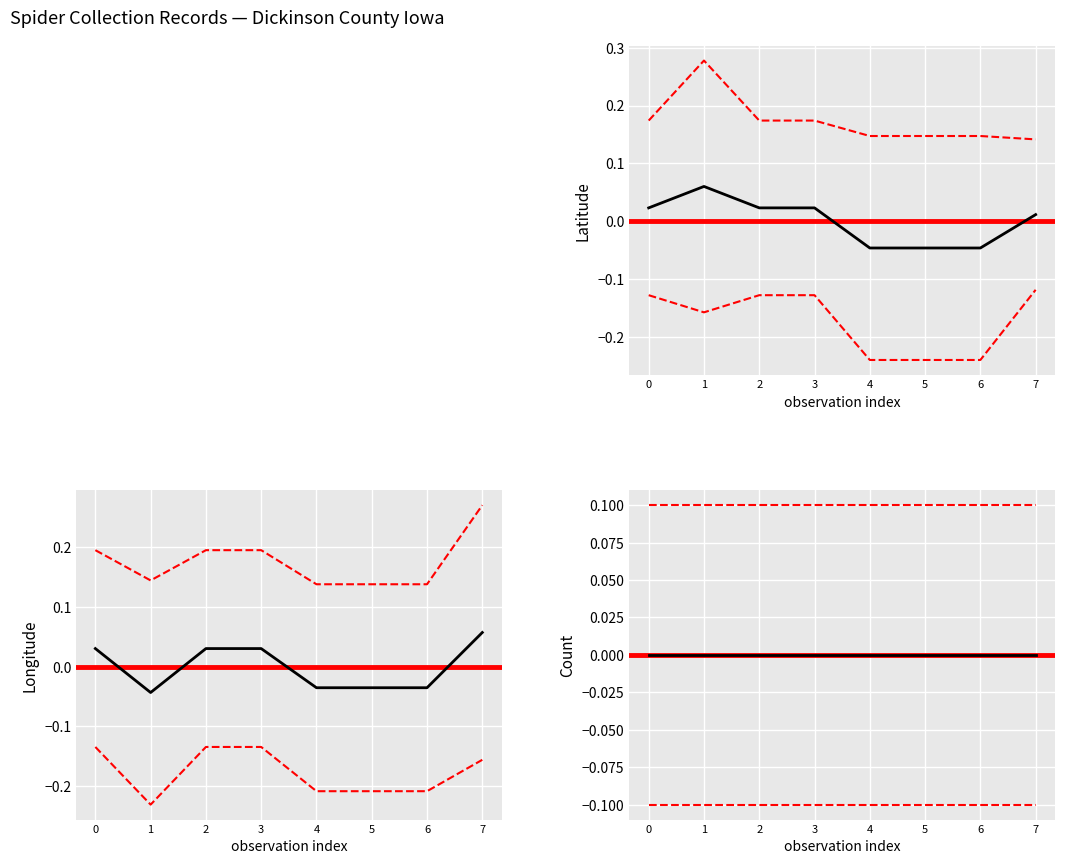

True or false: Latitude and Longitude cross at least once.

True